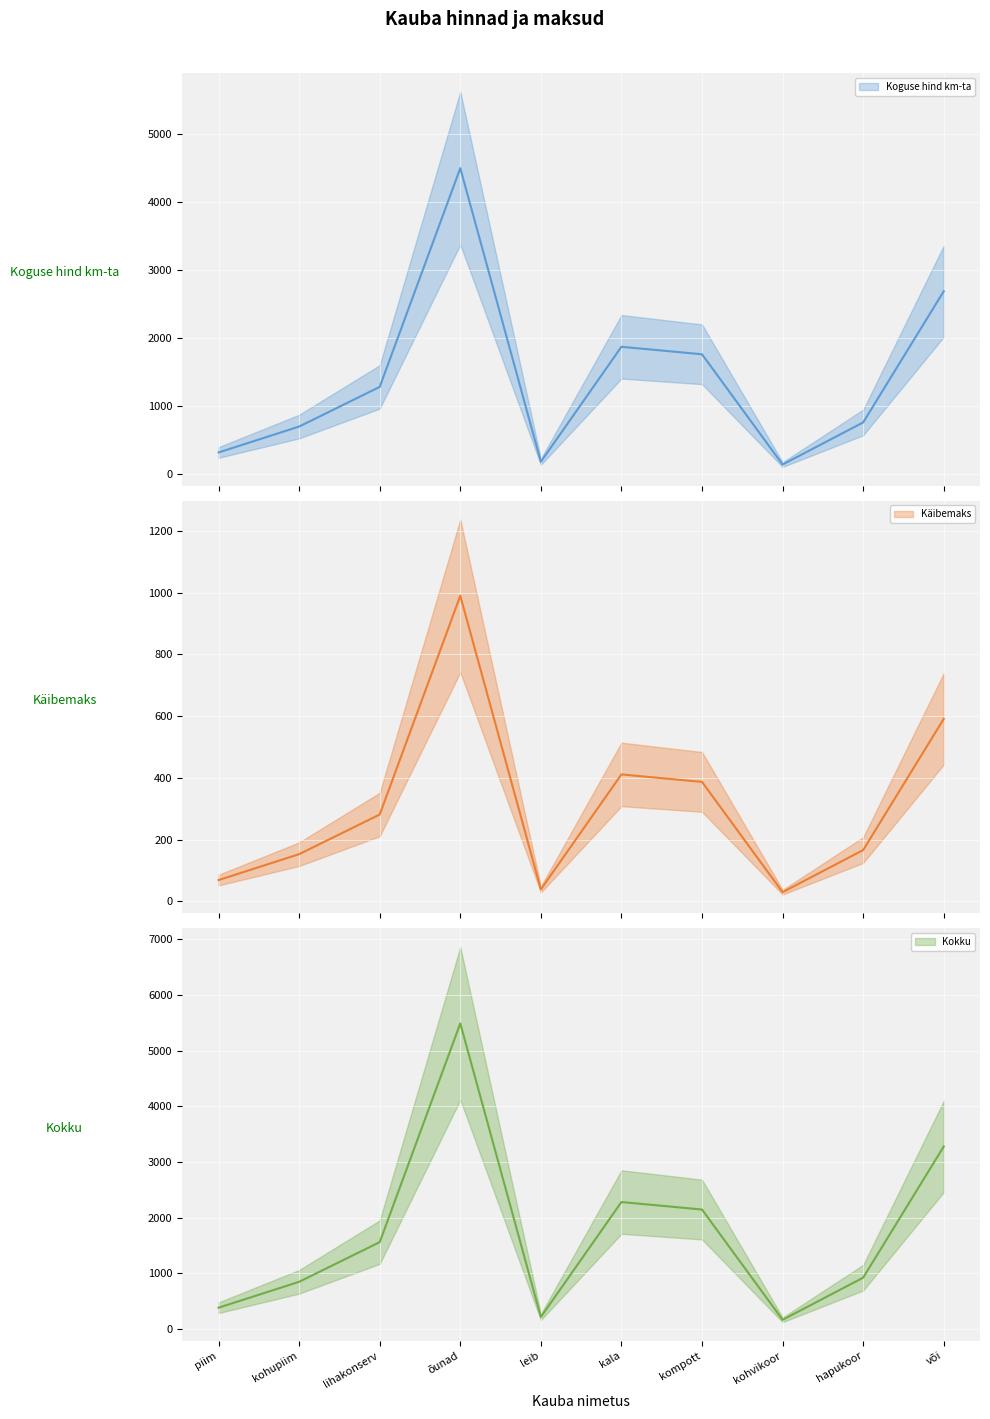

Count the number of data series in this chart.

3